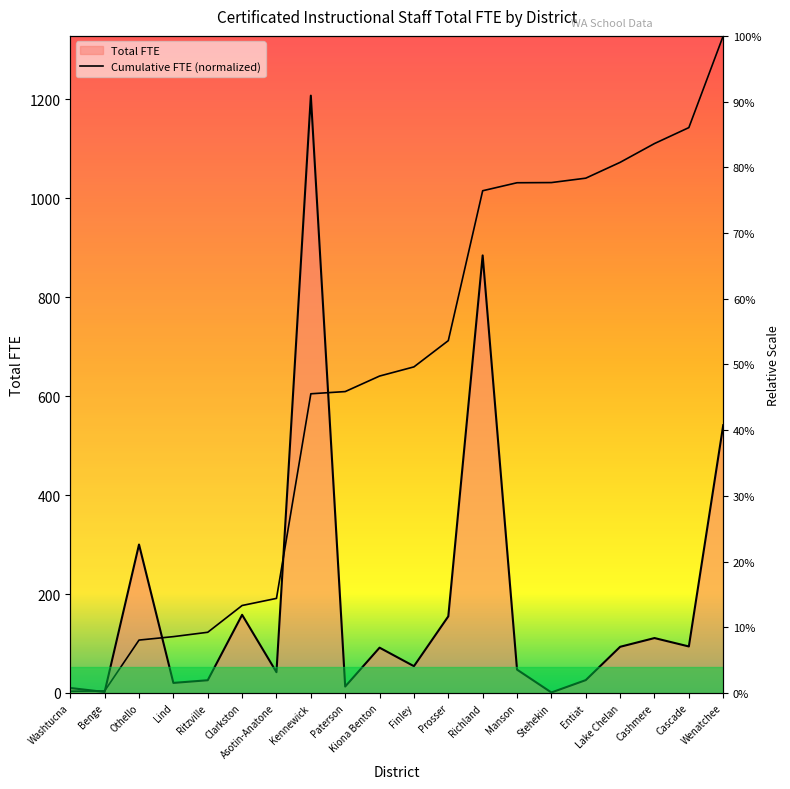

How many points are lower than both their immediate neighbors (excluding endpoints)?

7